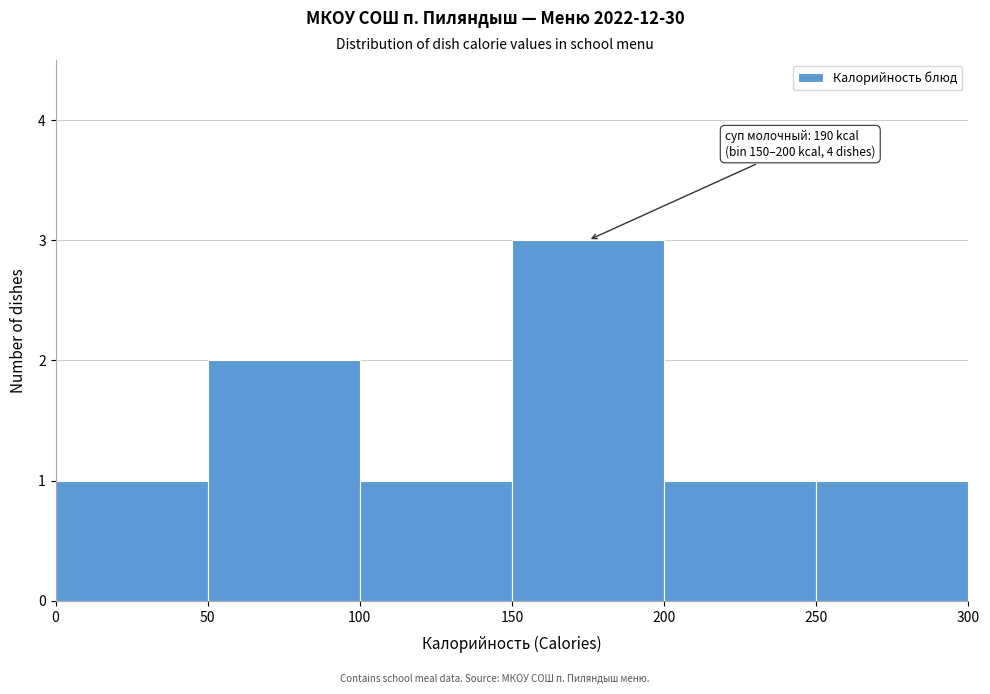

Which range on the x-axis has the tallest bar?

150 to 200